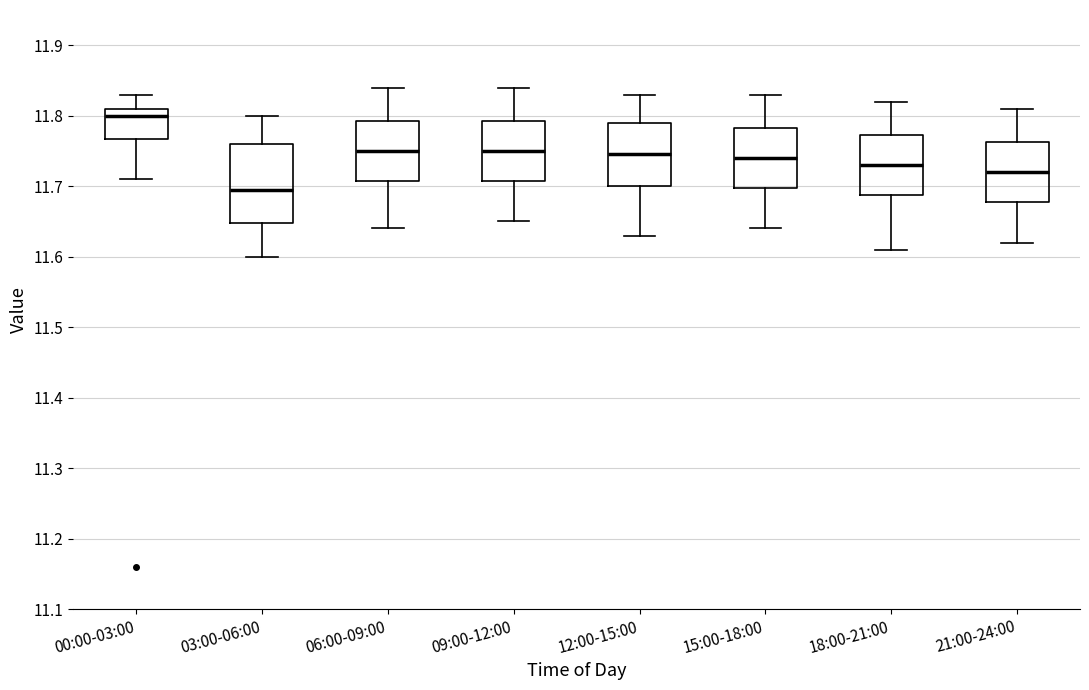

Comparing the boxes themselves (not the whiskers), which one is the tallest?

03:00-06:00